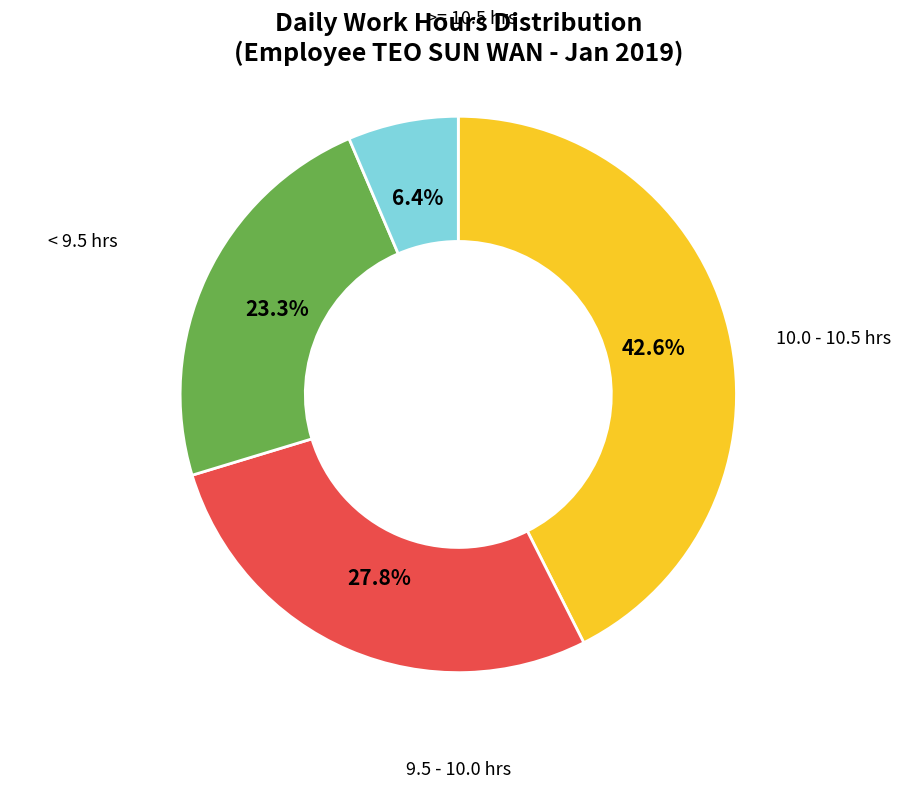

To the nearest percent, what is the difference between the largest and smallest slice percentages?

36%